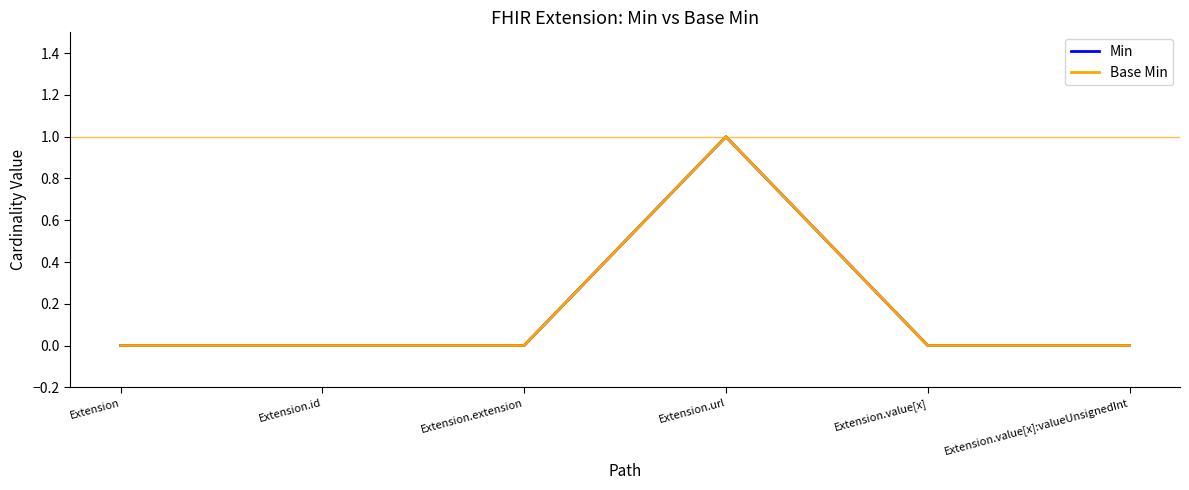

What position from the left is Extension.url?

4